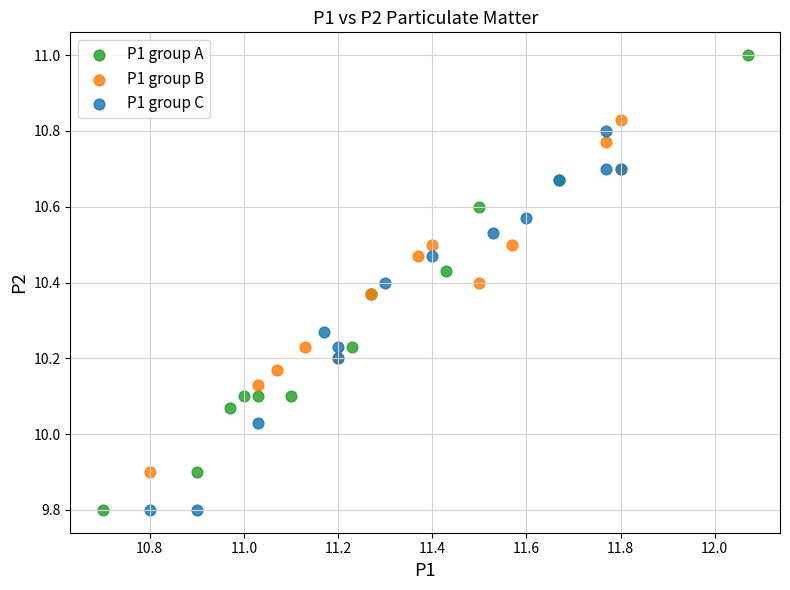

Which series has the largest Y range (max minus min)?

P1 group A